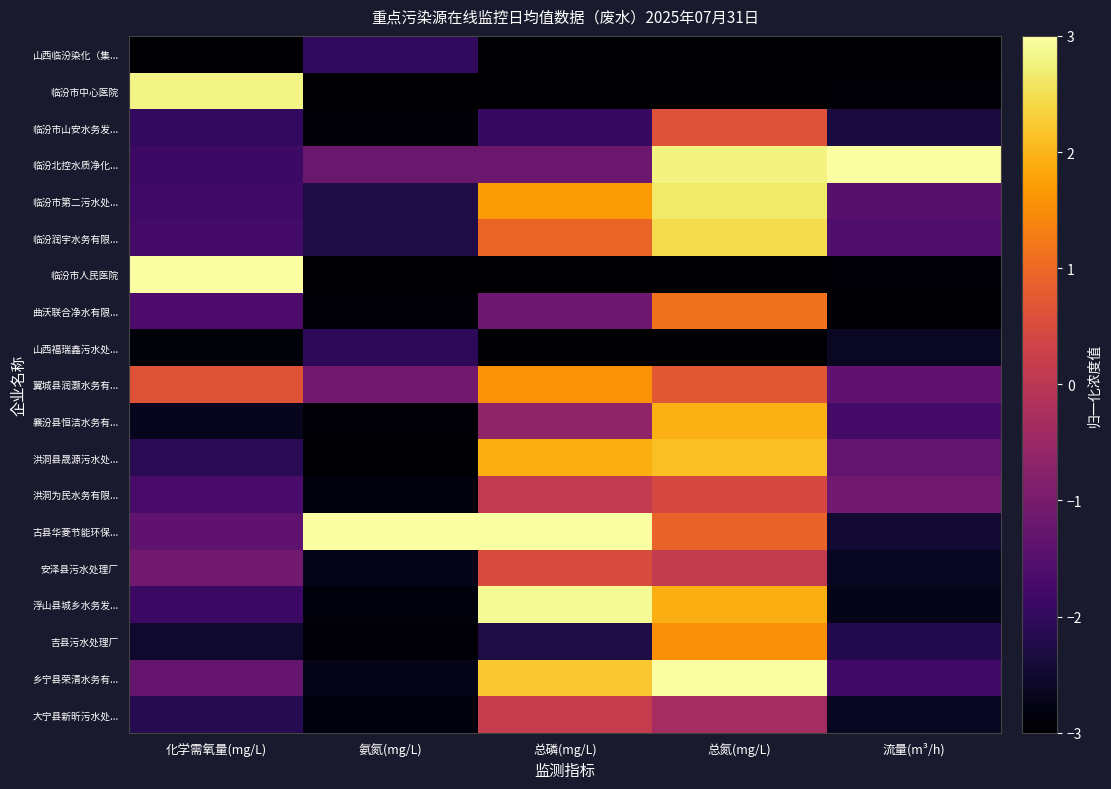

Which series has the largest range (max minus min)?

临汾市人民医院